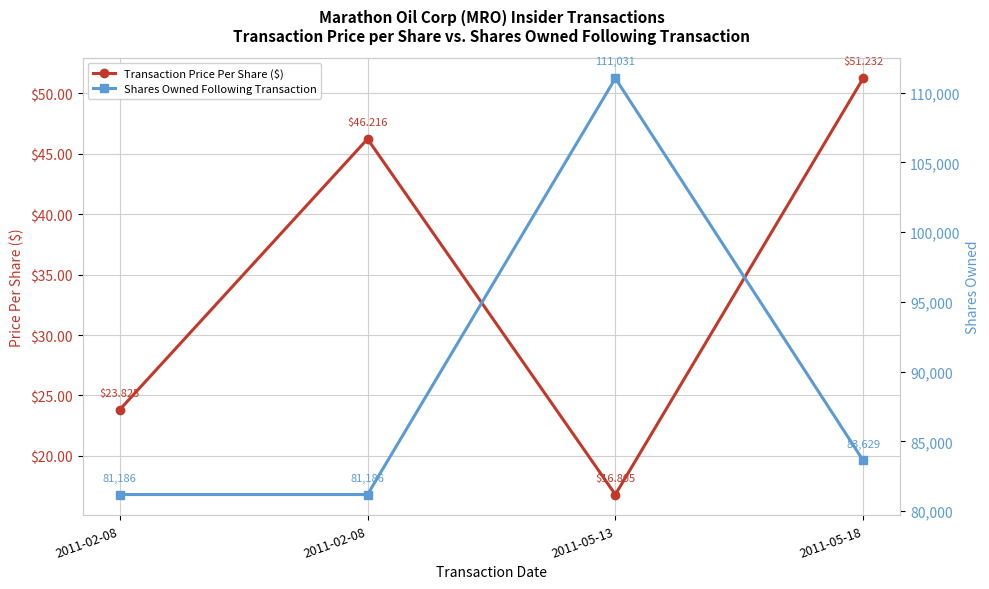

What is the value of the Transaction Price Per Share ($) point at the 4th from the left?

51.2